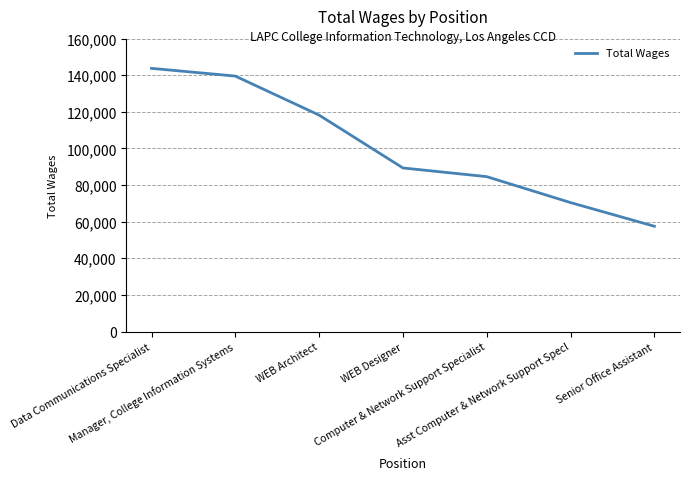

Between Computer & Network Support Specialist and Manager, College Information Systems, which is larger?

Manager, College Information Systems